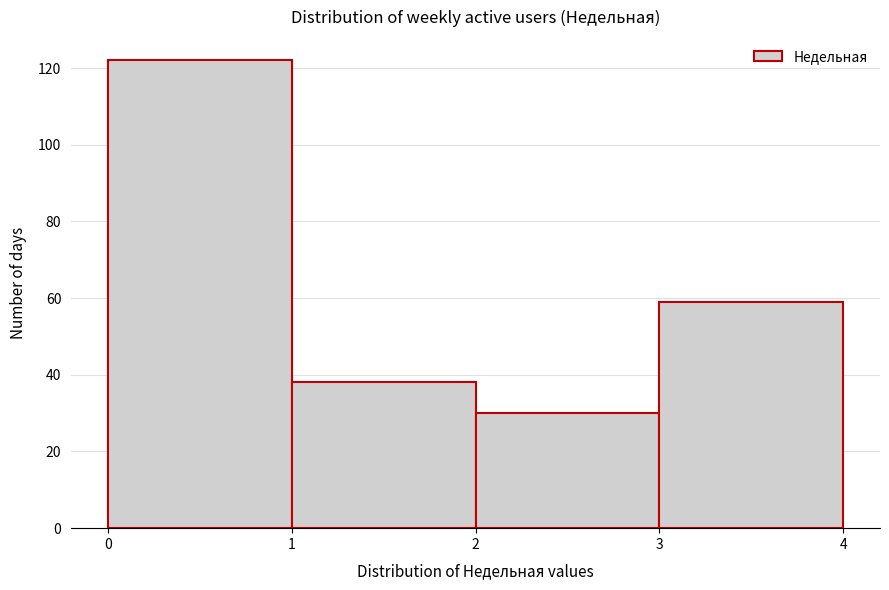

Reading left to right, transcribe this chart: for each bar, give the range it covers on the x-axis and its height. The values are not printed on the chart, so give them approximately, as read against the axis.

0 to 1: 122
1 to 2: 38
2 to 3: 30
3 to 4: 60